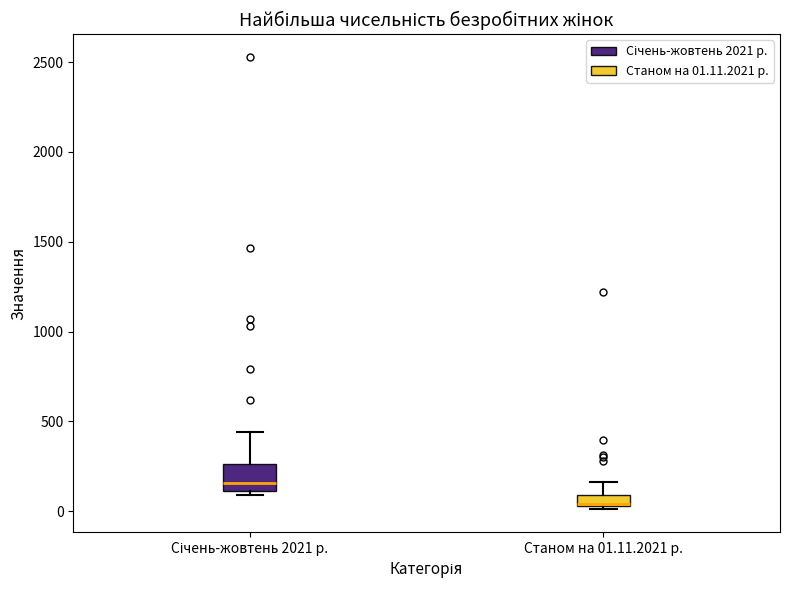

Comparing the boxes themselves (not the whiskers), which one is the tallest?

Січень-жовтень 2021 р.